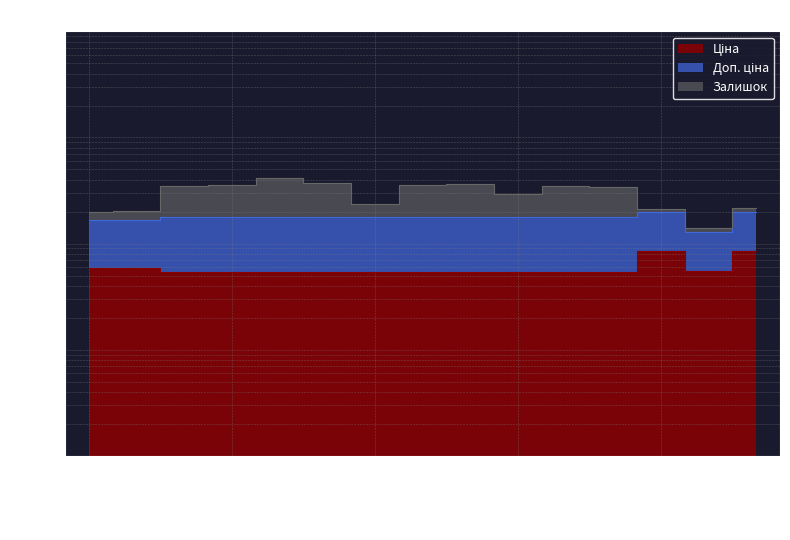

True or false: Залишок and Ціна cross at least once.

False